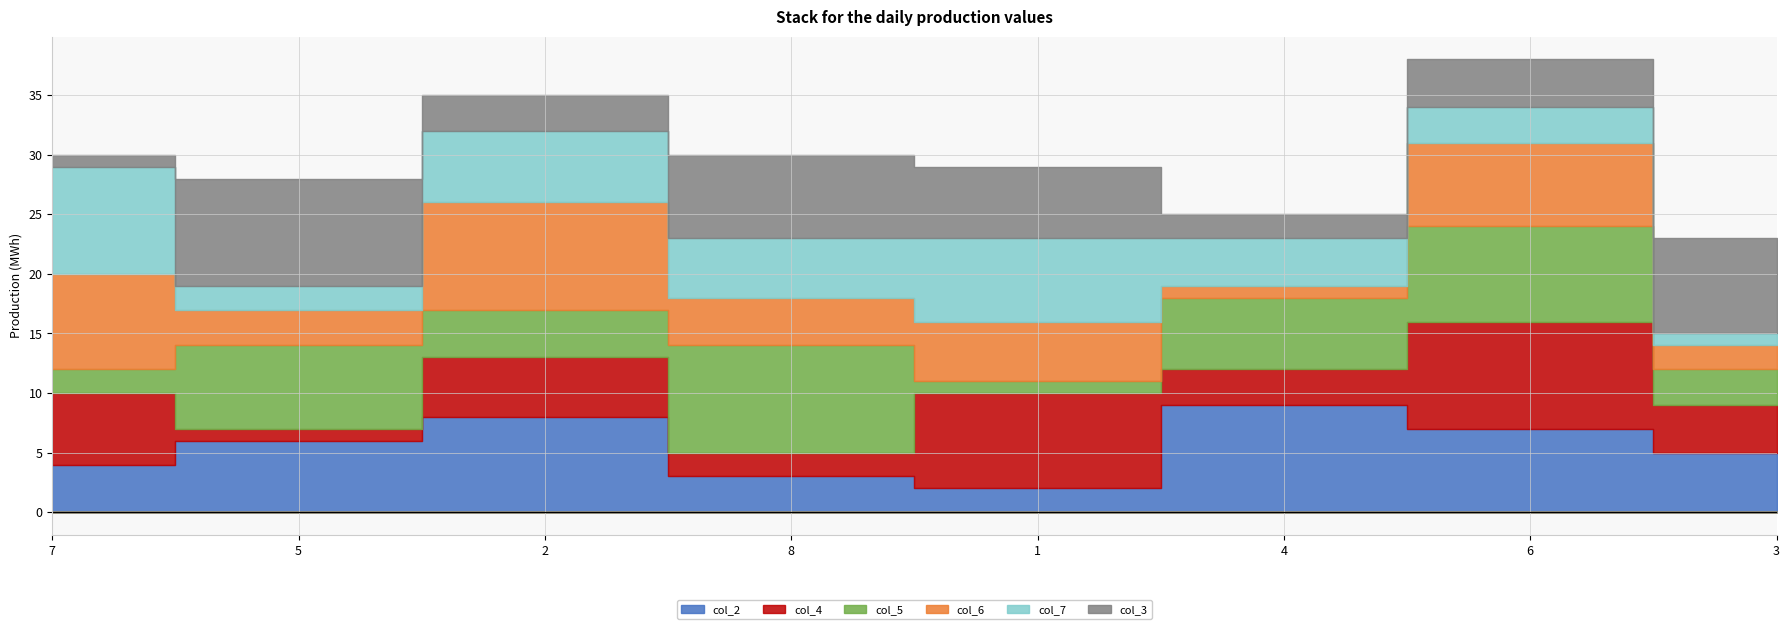

Reading left to right, list all the values displayed in this chart.

col_2: 7=4	5=6	2=8	8=3	1=2	4=9	6=7	3=5
col_4: 7=6	5=1	2=5	8=2	1=8	4=3	6=9	3=4
col_5: 7=2	5=7	2=4	8=9	1=1	4=6	6=8	3=3
col_6: 7=8	5=3	2=9	8=4	1=5	4=1	6=7	3=2
col_7: 7=9	5=2	2=6	8=5	1=7	4=4	6=3	3=1
col_3: 7=1	5=9	2=3	8=7	1=6	4=2	6=4	3=8